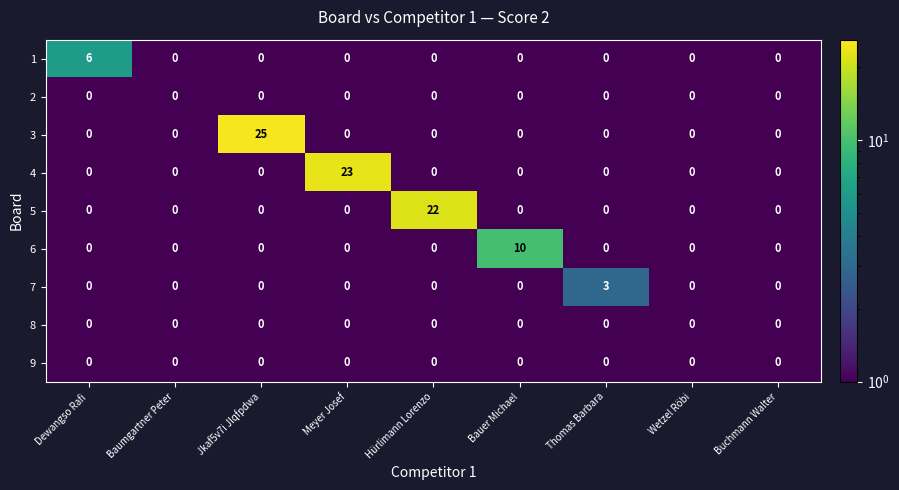

Count the 6 values in the range 0 to 1.

8